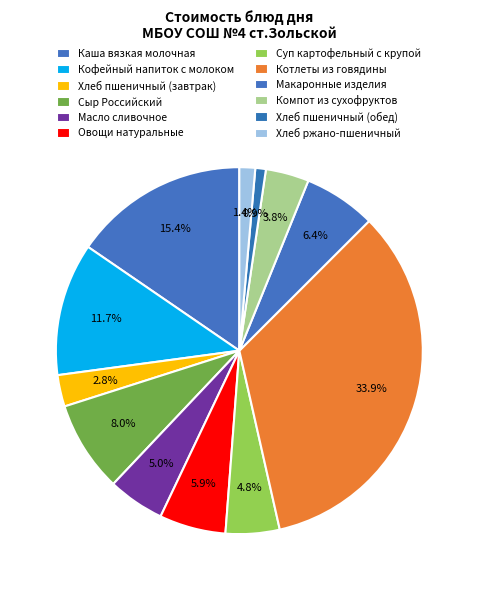

To the nearest percent, what is the combined percentage of Сыр Российский and Хлеб пшеничный (завтрак)?

11%